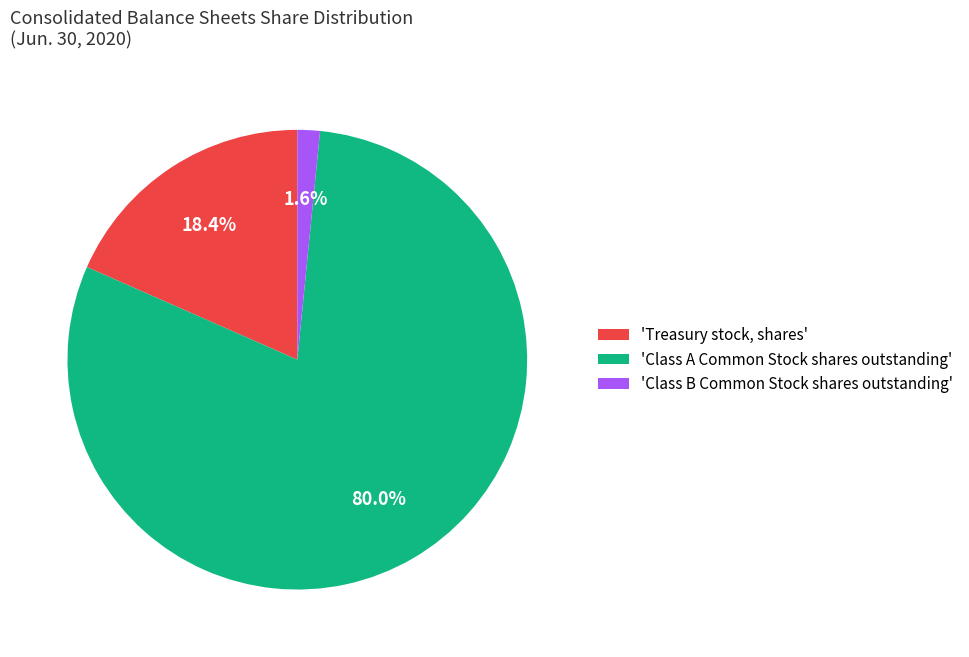

What portion of the pie excludes 'Class B Common Stock shares outstanding'?

98.4%